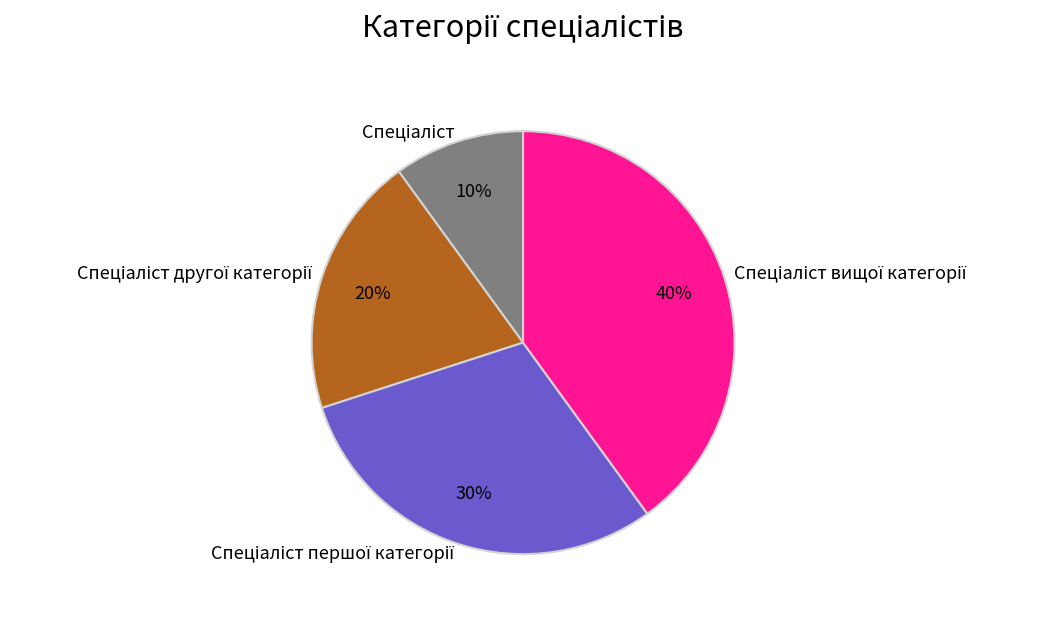

To the nearest percent, what is the difference between the largest and smallest slice percentages?

30%